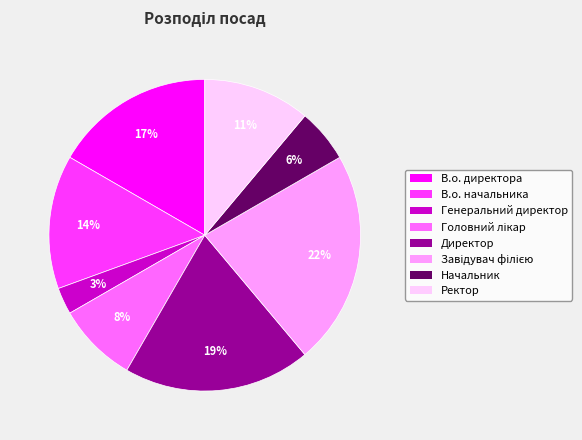

What is the ratio of the value at Начальник to the value at В.о. начальника?

0.4